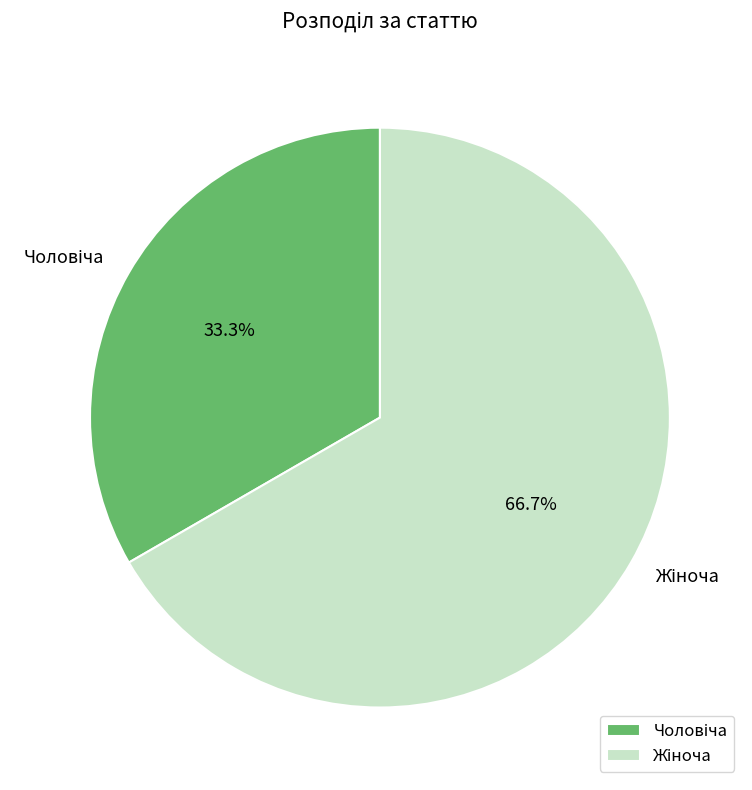

Is there any slice that represents more than half of the pie?

Yes